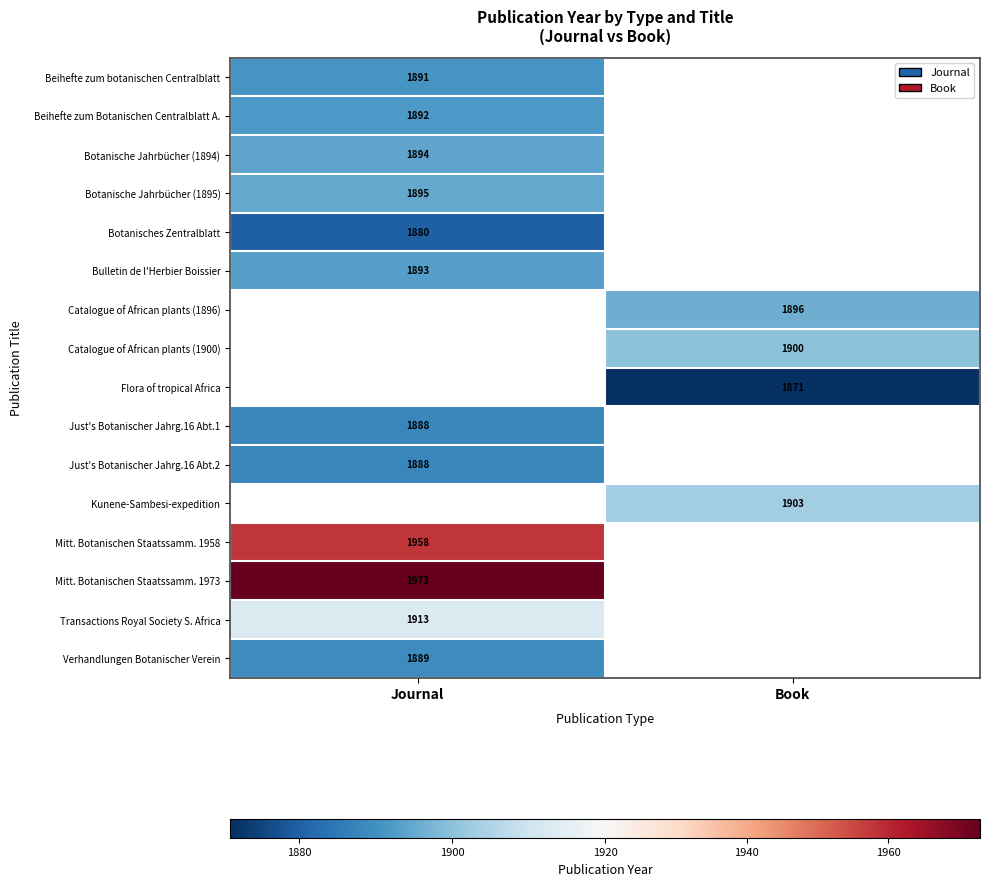

The Mitt. Botanischen Staatssamm. 1958 series shows 2668 at Journal. True or false?

False